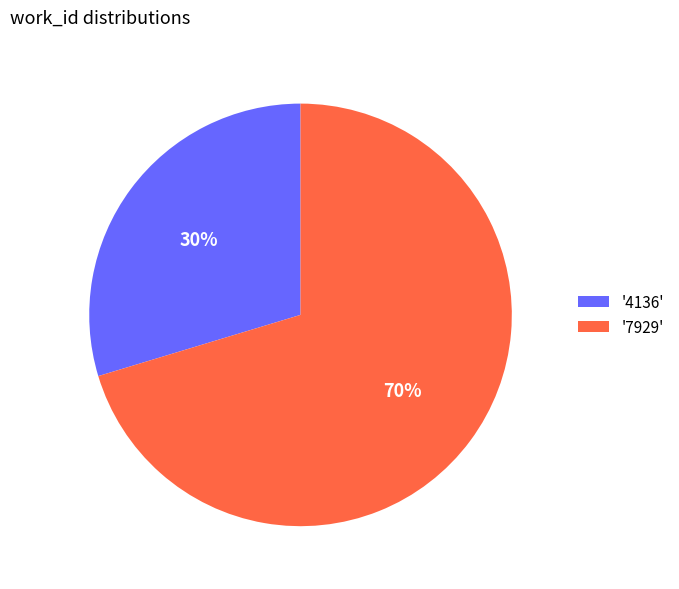

Which has a higher value, '4136' or '7929'?

'7929'